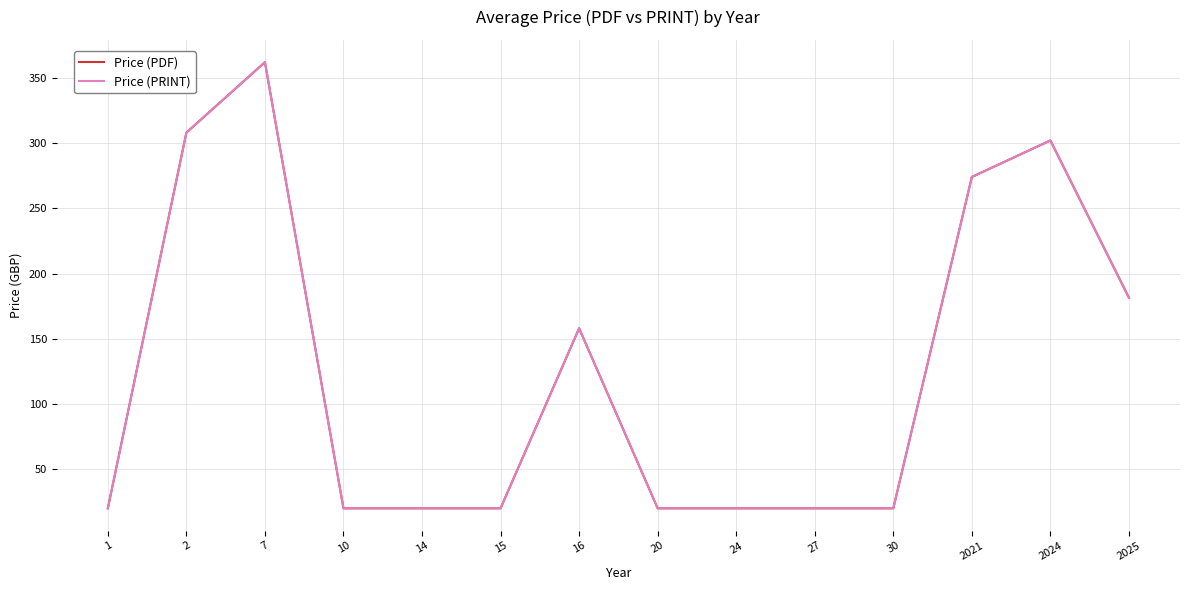

True or false: Price (PRINT) and Price (PDF) intersect in this chart.

False